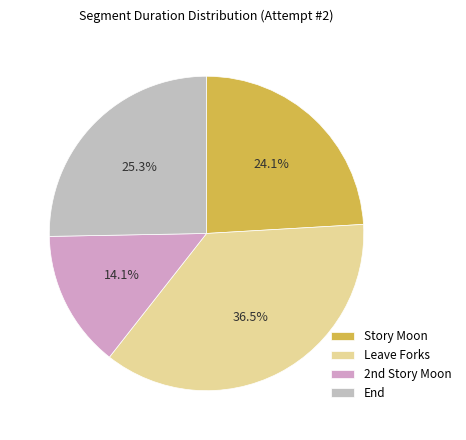

How many slices are in this pie chart?

4